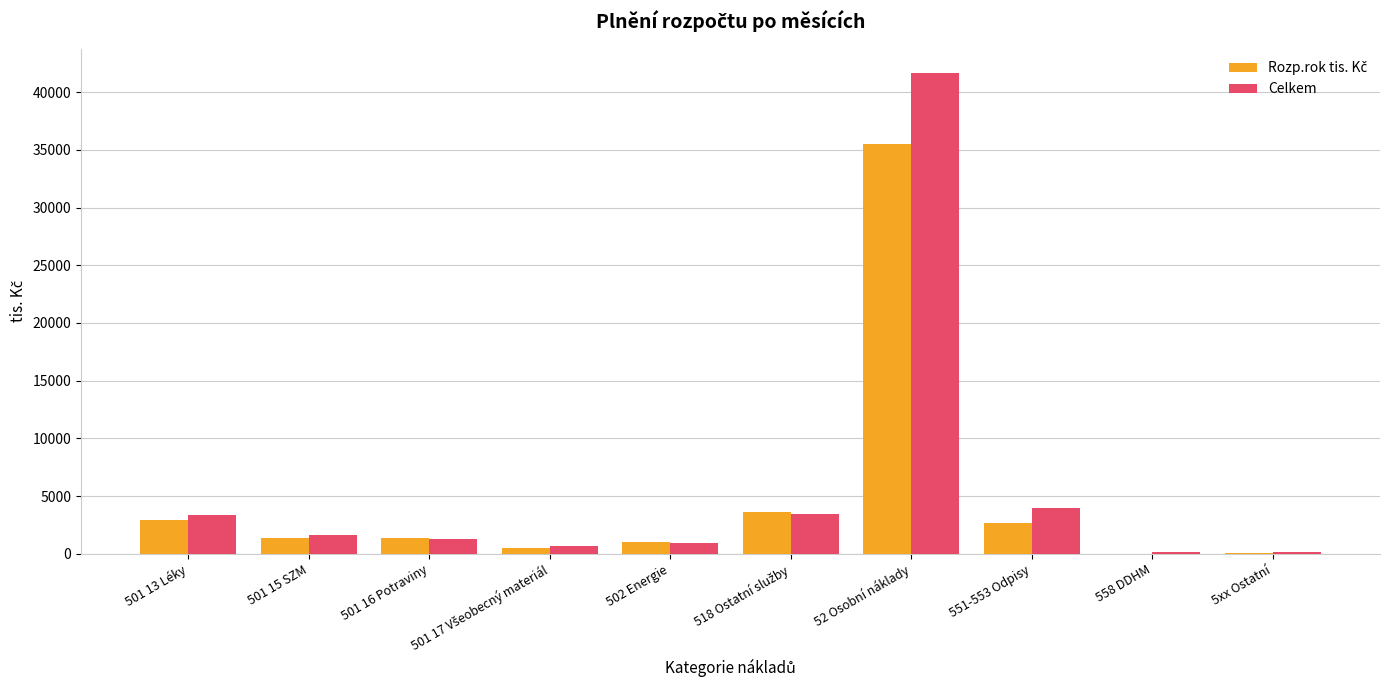

Which series has the largest total across all categories?

Celkem